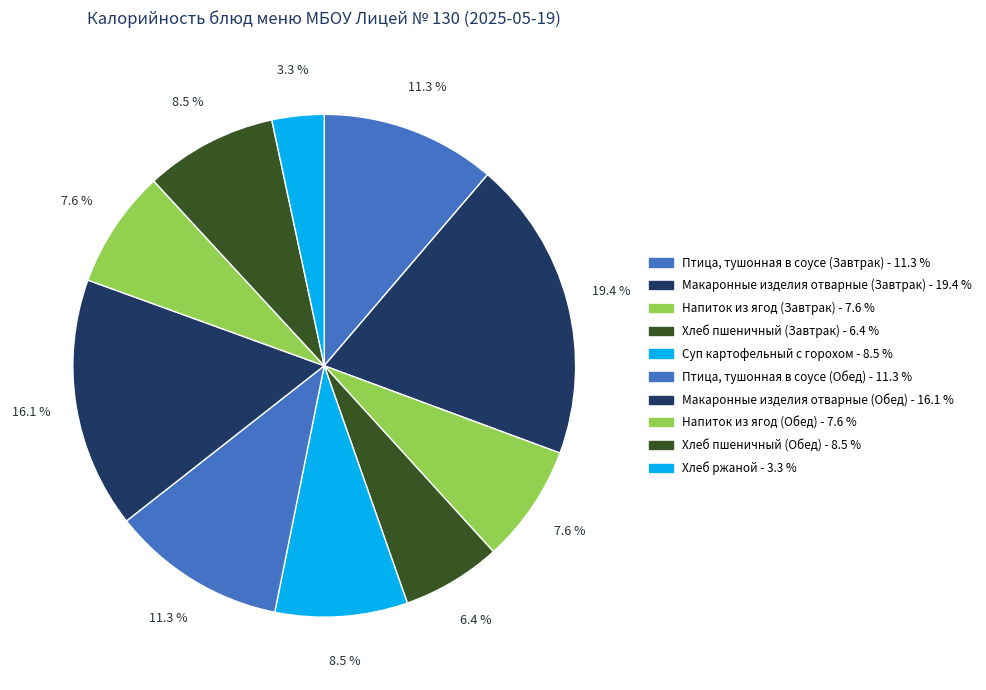

Between Хлеб ржаной and Птица, тушонная в соусе (Завтрак), which is larger?

Птица, тушонная в соусе (Завтрак)